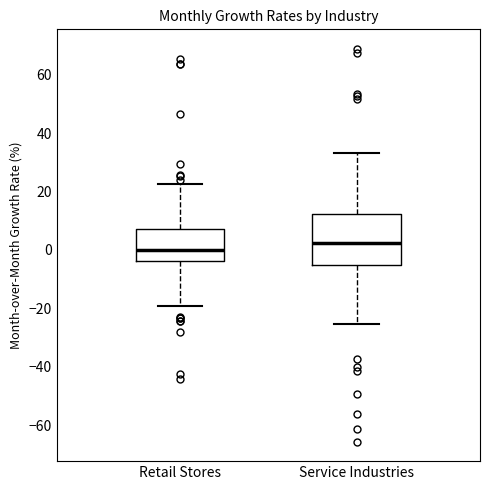

Which box's median line is the lowest?

Retail Stores